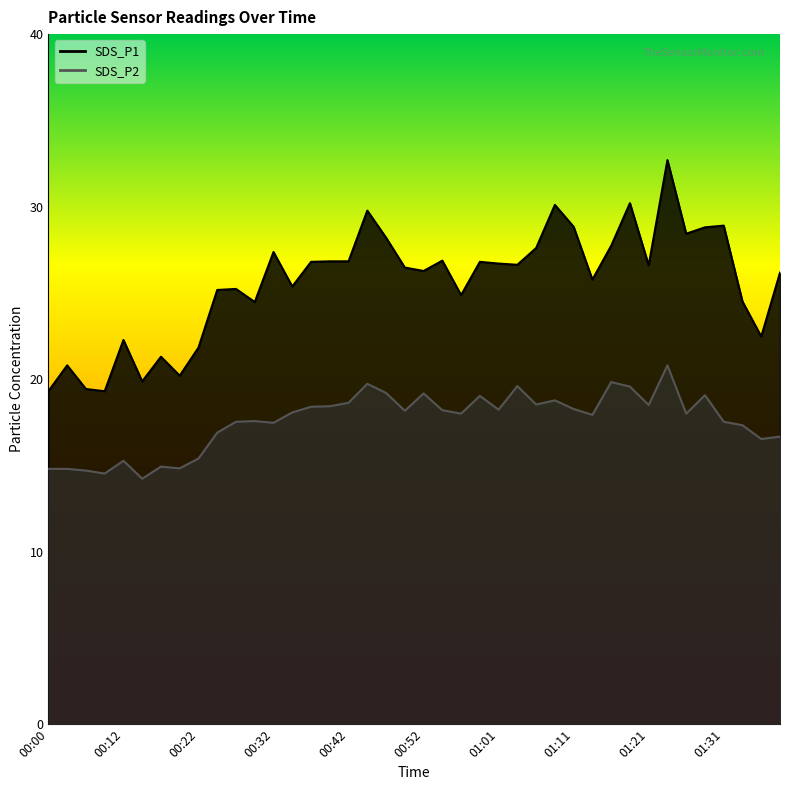

What is the sum of all SDS_P2 values?

703.1